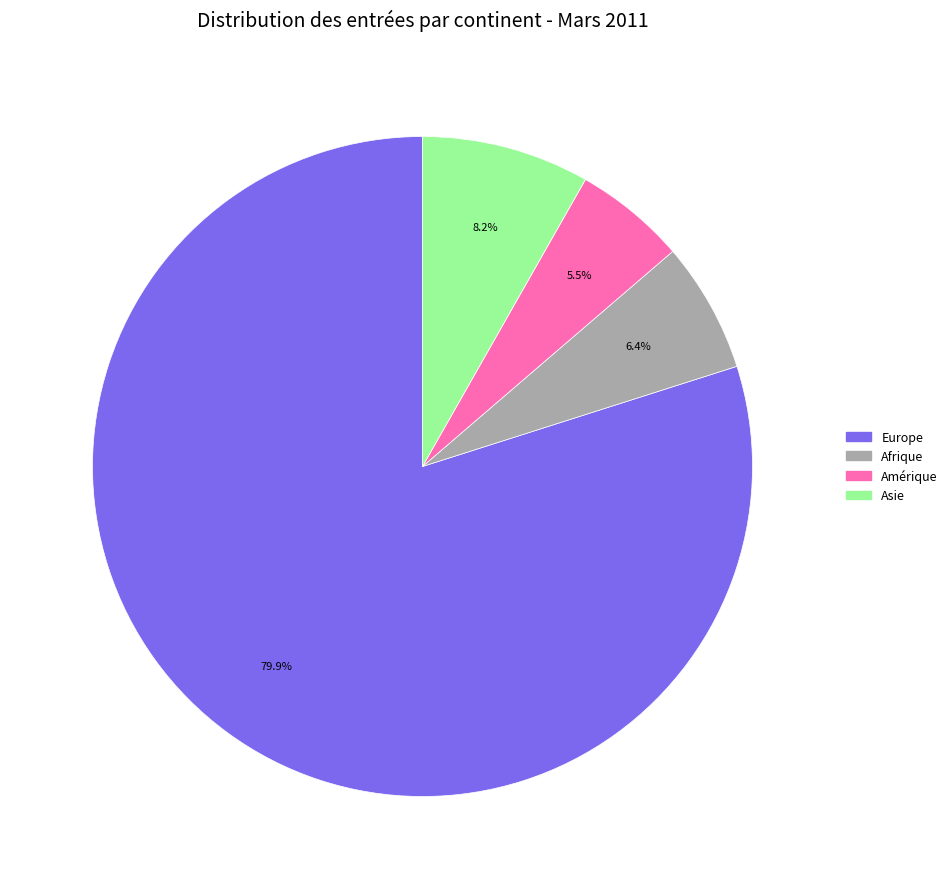

Is the sum of Amérique and Afrique greater than half?

No